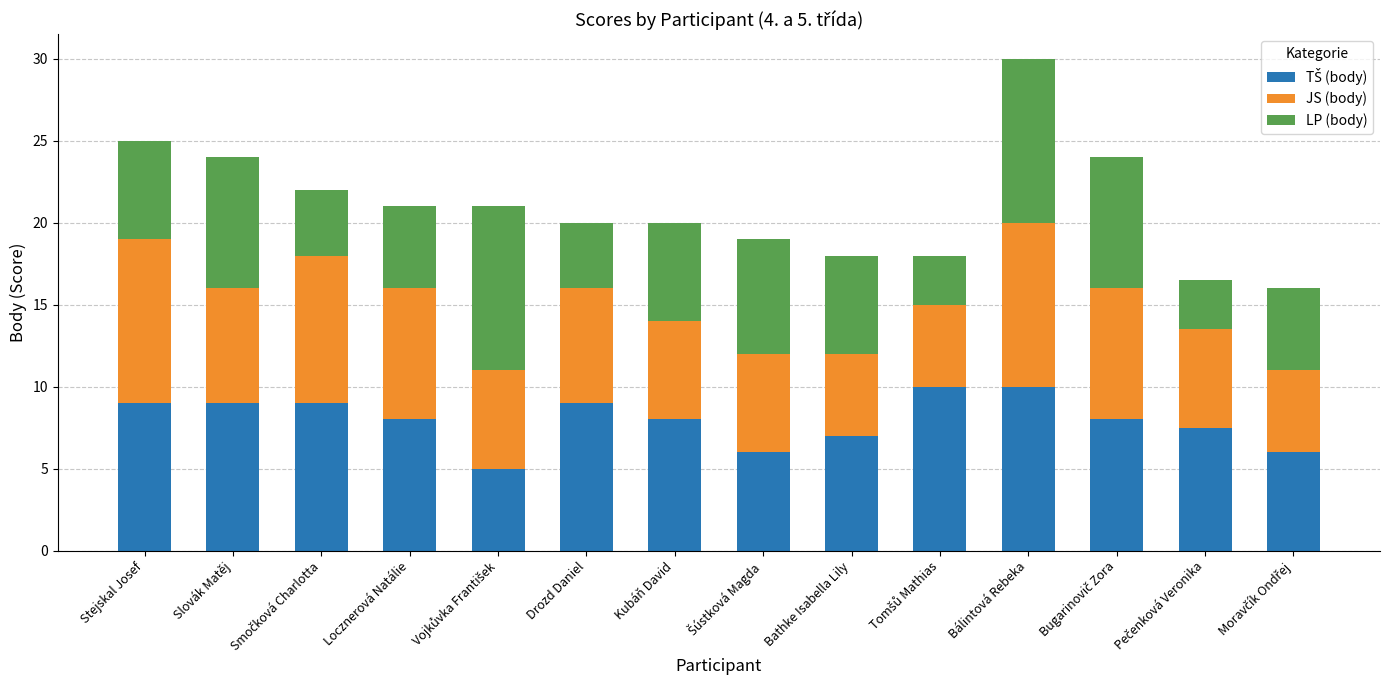

At which category is the sum across all series the highest?

Bálintová Rebeka